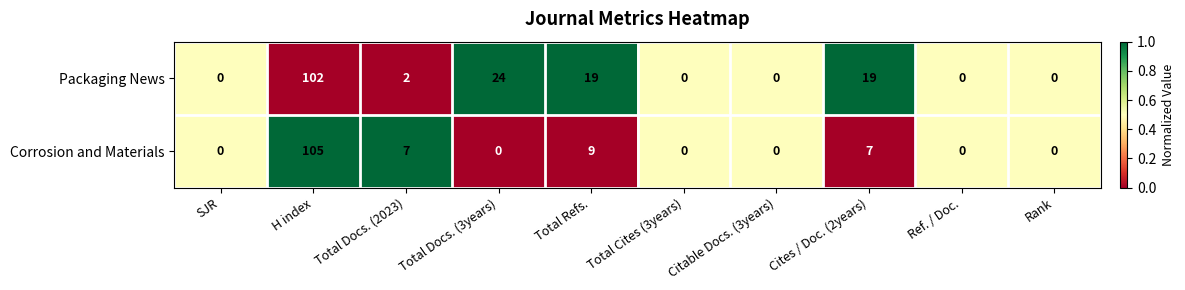

Which label corresponds to the largest value in the chart?

H index